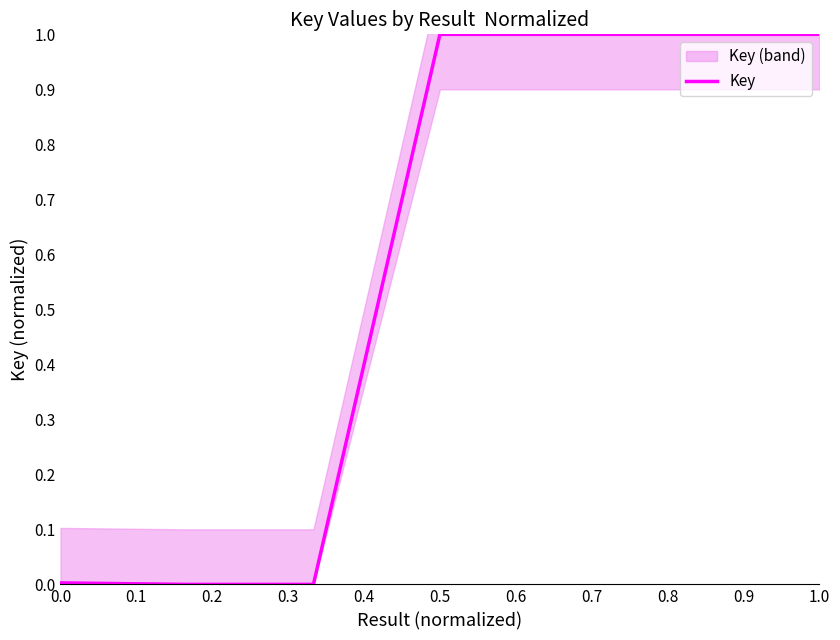

Reading right to left, extract all data points from this chart.

1.0	1.0	1.0	1.0	0.0	0.0	0.0